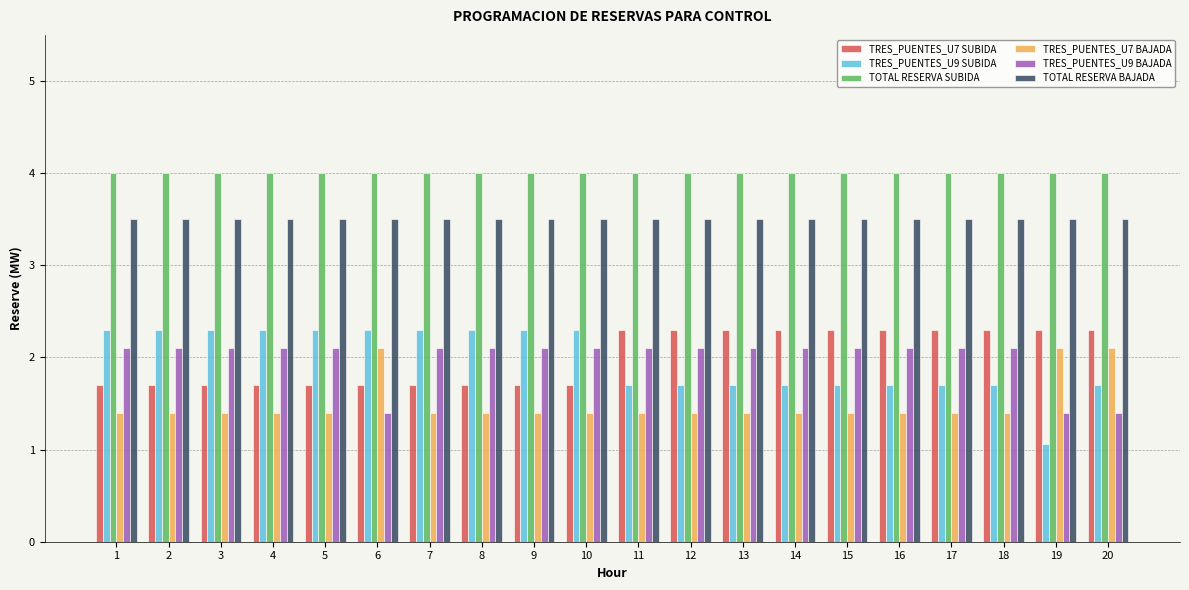

Reading left to right, transcribe all the data shown in this chart.

TRES_PUENTES_U7 SUBIDA: 1.7	1.7	1.7	1.7	1.7	1.7	1.7	1.7	1.7	1.7	2.3	2.3	2.3	2.3	2.3	2.3	2.3	2.3	2.3	2.3
TRES_PUENTES_U9 SUBIDA: 2.3	2.3	2.3	2.3	2.3	2.3	2.3	2.3	2.3	2.3	1.7	1.7	1.7	1.7	1.7	1.7	1.7	1.7	1.1	1.7
TOTAL RESERVA SUBIDA: 4.0	4.0	4.0	4.0	4.0	4.0	4.0	4.0	4.0	4.0	4.0	4.0	4.0	4.0	4.0	4.0	4.0	4.0	4.0	4.0
TRES_PUENTES_U7 BAJADA: 1.4	1.4	1.4	1.4	1.4	2.1	1.4	1.4	1.4	1.4	1.4	1.4	1.4	1.4	1.4	1.4	1.4	1.4	2.1	2.1
TRES_PUENTES_U9 BAJADA: 2.1	2.1	2.1	2.1	2.1	1.4	2.1	2.1	2.1	2.1	2.1	2.1	2.1	2.1	2.1	2.1	2.1	2.1	1.4	1.4
TOTAL RESERVA BAJADA: 3.5	3.5	3.5	3.5	3.5	3.5	3.5	3.5	3.5	3.5	3.5	3.5	3.5	3.5	3.5	3.5	3.5	3.5	3.5	3.5